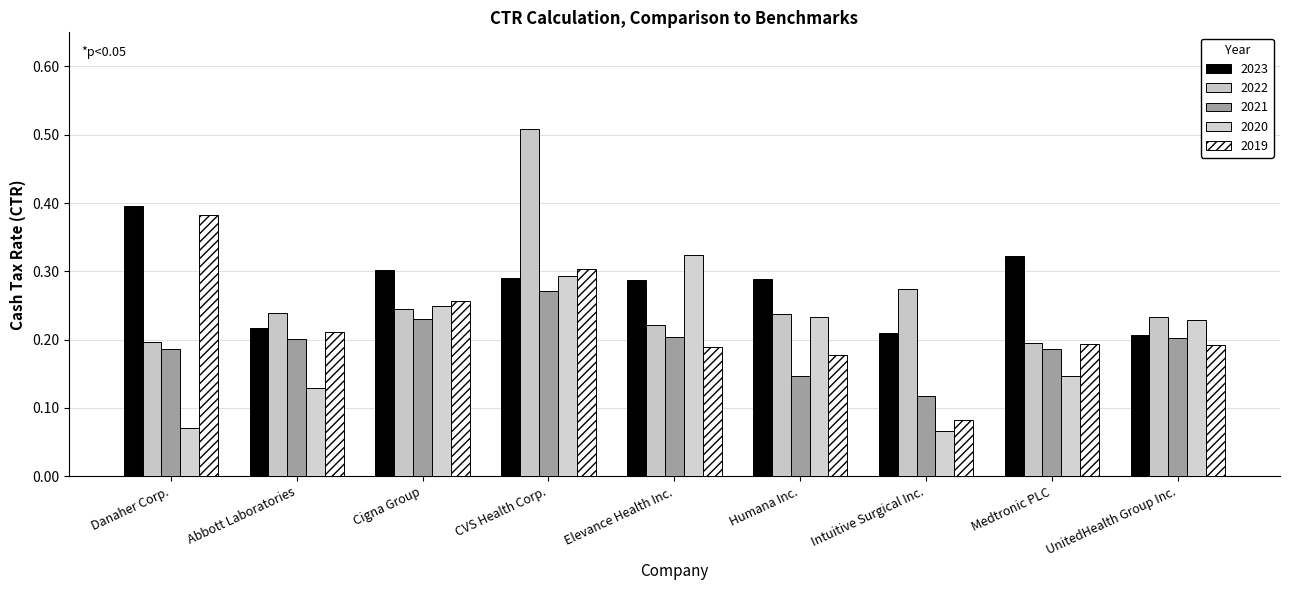

Reading left to right, extract all data points from this chart.

2023: Danaher Corp.=0.4	Abbott Laboratories=0.2	Cigna Group=0.3	CVS Health Corp.=0.3	Elevance Health Inc.=0.3	Humana Inc.=0.3	Intuitive Surgical Inc.=0.2	Medtronic PLC=0.3	UnitedHealth Group Inc.=0.2
2022: Danaher Corp.=0.2	Abbott Laboratories=0.2	Cigna Group=0.2	CVS Health Corp.=0.5	Elevance Health Inc.=0.2	Humana Inc.=0.2	Intuitive Surgical Inc.=0.3	Medtronic PLC=0.2	UnitedHealth Group Inc.=0.2
2021: Danaher Corp.=0.2	Abbott Laboratories=0.2	Cigna Group=0.2	CVS Health Corp.=0.3	Elevance Health Inc.=0.2	Humana Inc.=0.1	Intuitive Surgical Inc.=0.1	Medtronic PLC=0.2	UnitedHealth Group Inc.=0.2
2020: Danaher Corp.=0.1	Abbott Laboratories=0.1	Cigna Group=0.2	CVS Health Corp.=0.3	Elevance Health Inc.=0.3	Humana Inc.=0.2	Intuitive Surgical Inc.=0.1	Medtronic PLC=0.1	UnitedHealth Group Inc.=0.2
2019: Danaher Corp.=0.4	Abbott Laboratories=0.2	Cigna Group=0.3	CVS Health Corp.=0.3	Elevance Health Inc.=0.2	Humana Inc.=0.2	Intuitive Surgical Inc.=0.1	Medtronic PLC=0.2	UnitedHealth Group Inc.=0.2